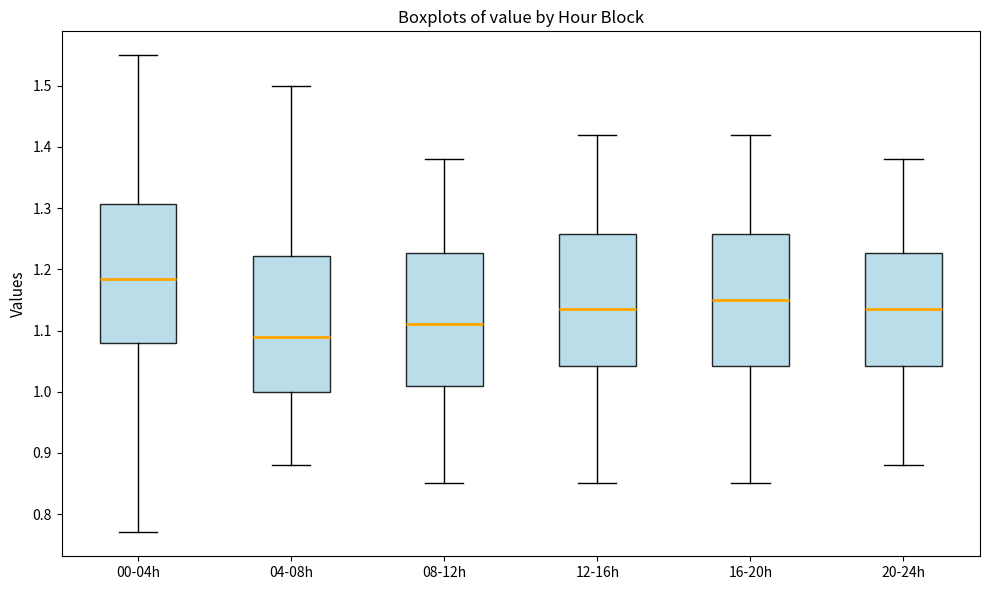

Which box has the lowest median line?

04-08h